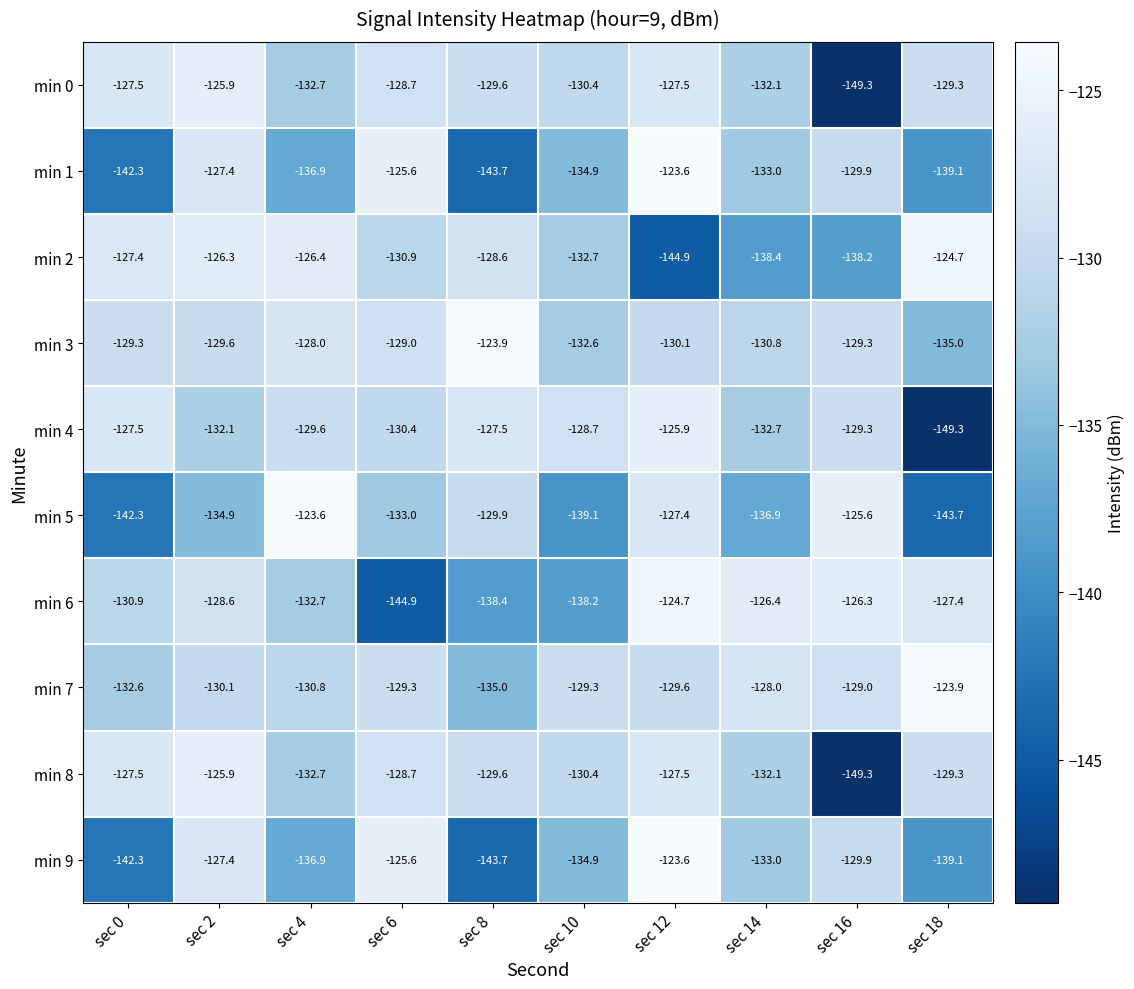

How many data points in min 5 are above -133?

4